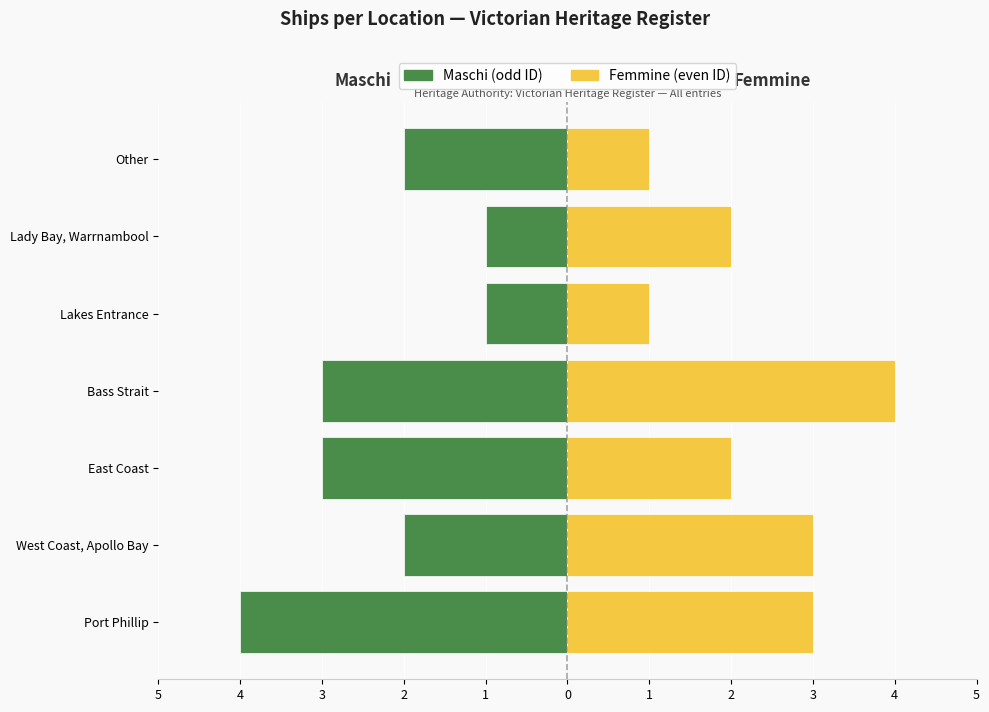

How many distinct data groups are displayed?

2